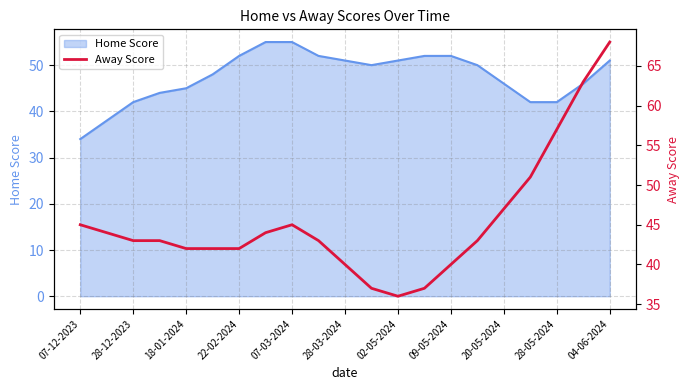

What is the minimum value for Home Score?

34